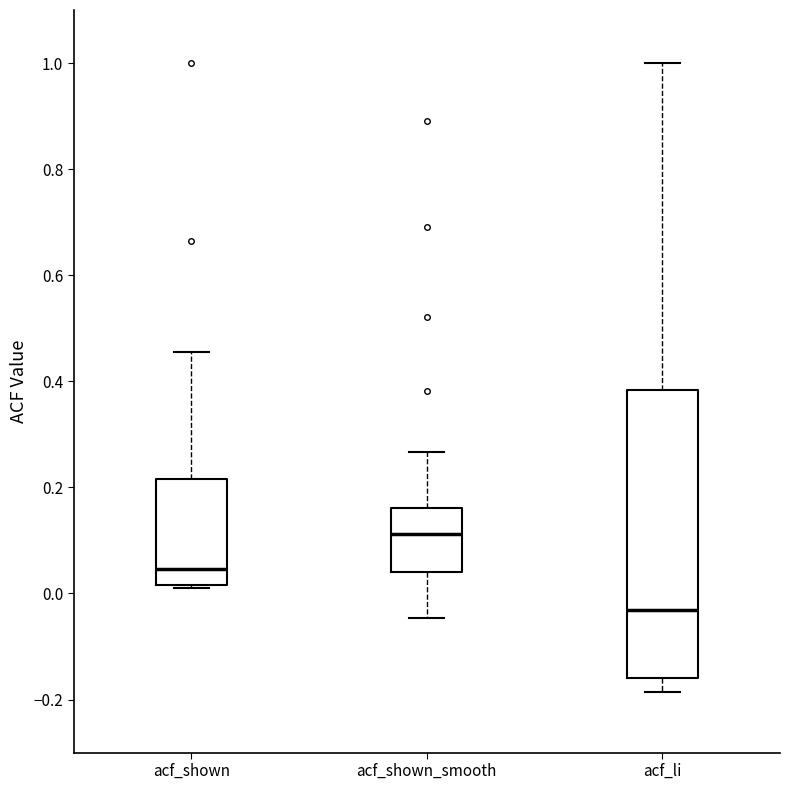

Reading left to right, read every box against the y-axis: the position of its median line, the range the box covers, and the ends of its whiskers. The values are not printed on the chart, so give them approximately, as read against the axis.

acf_shown: median 0.04, box 0.02 to 0.22, whiskers 0.02 to 0.46
acf_shown_smooth: median 0.12, box 0.04 to 0.16, whiskers -0.04 to 0.26
acf_li: median -0.04, box -0.16 to 0.38, whiskers -0.18 to 1.00